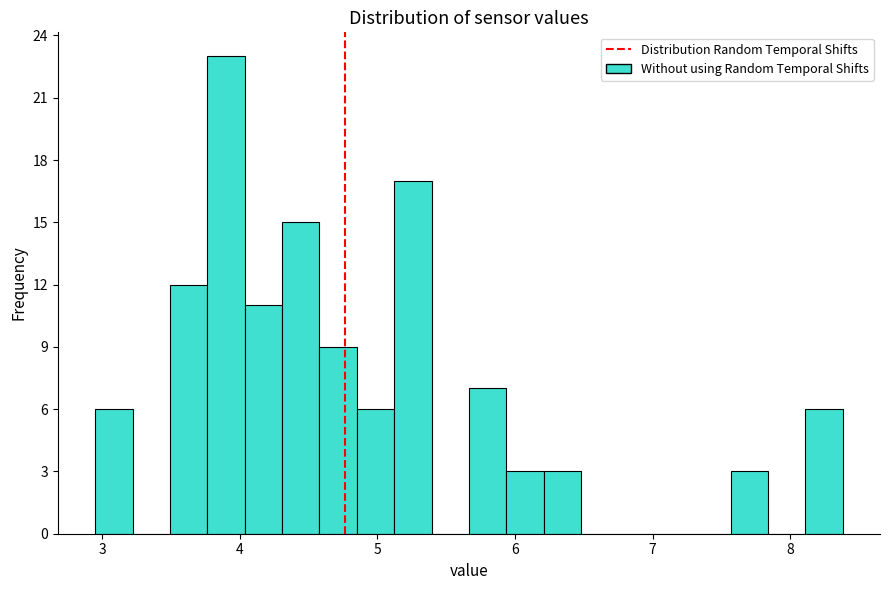

Around what value on the x-axis is the tallest bar? Give the approximate position of its centre, as read against the axis.

3.9